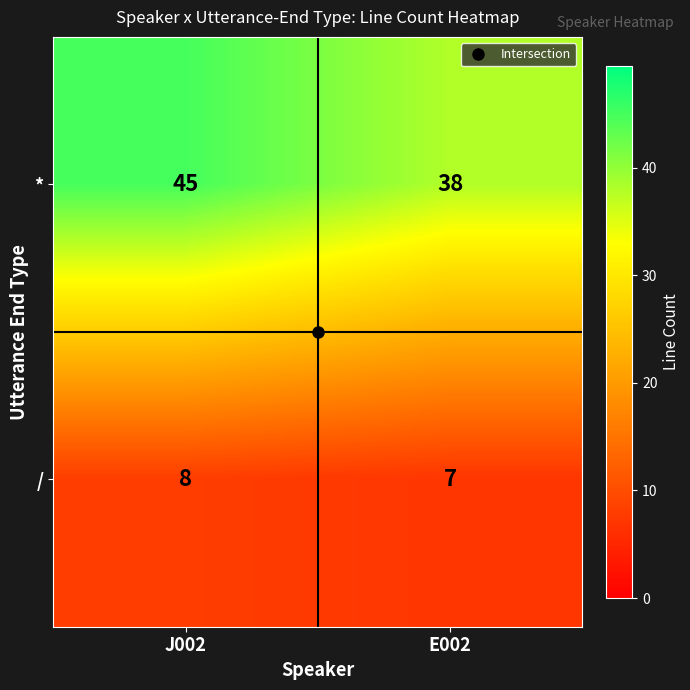

At which category is the sum across all series the highest?

J002